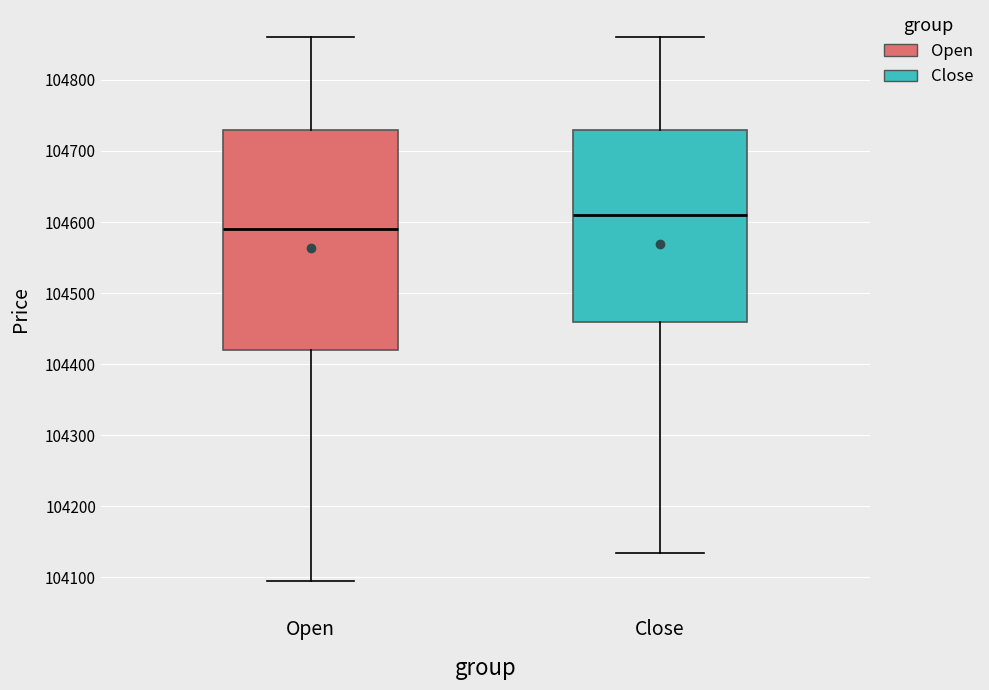

Where does the lower whisker of the box for Open end on the y-axis? The values are not printed on the chart, so give them approximately, as read against the axis.

104100